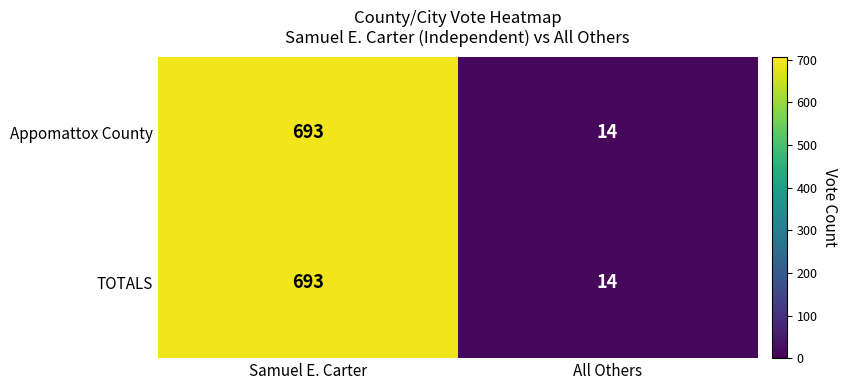

Read the TOTALS value at Samuel E. Carter, to the nearest 10.

690